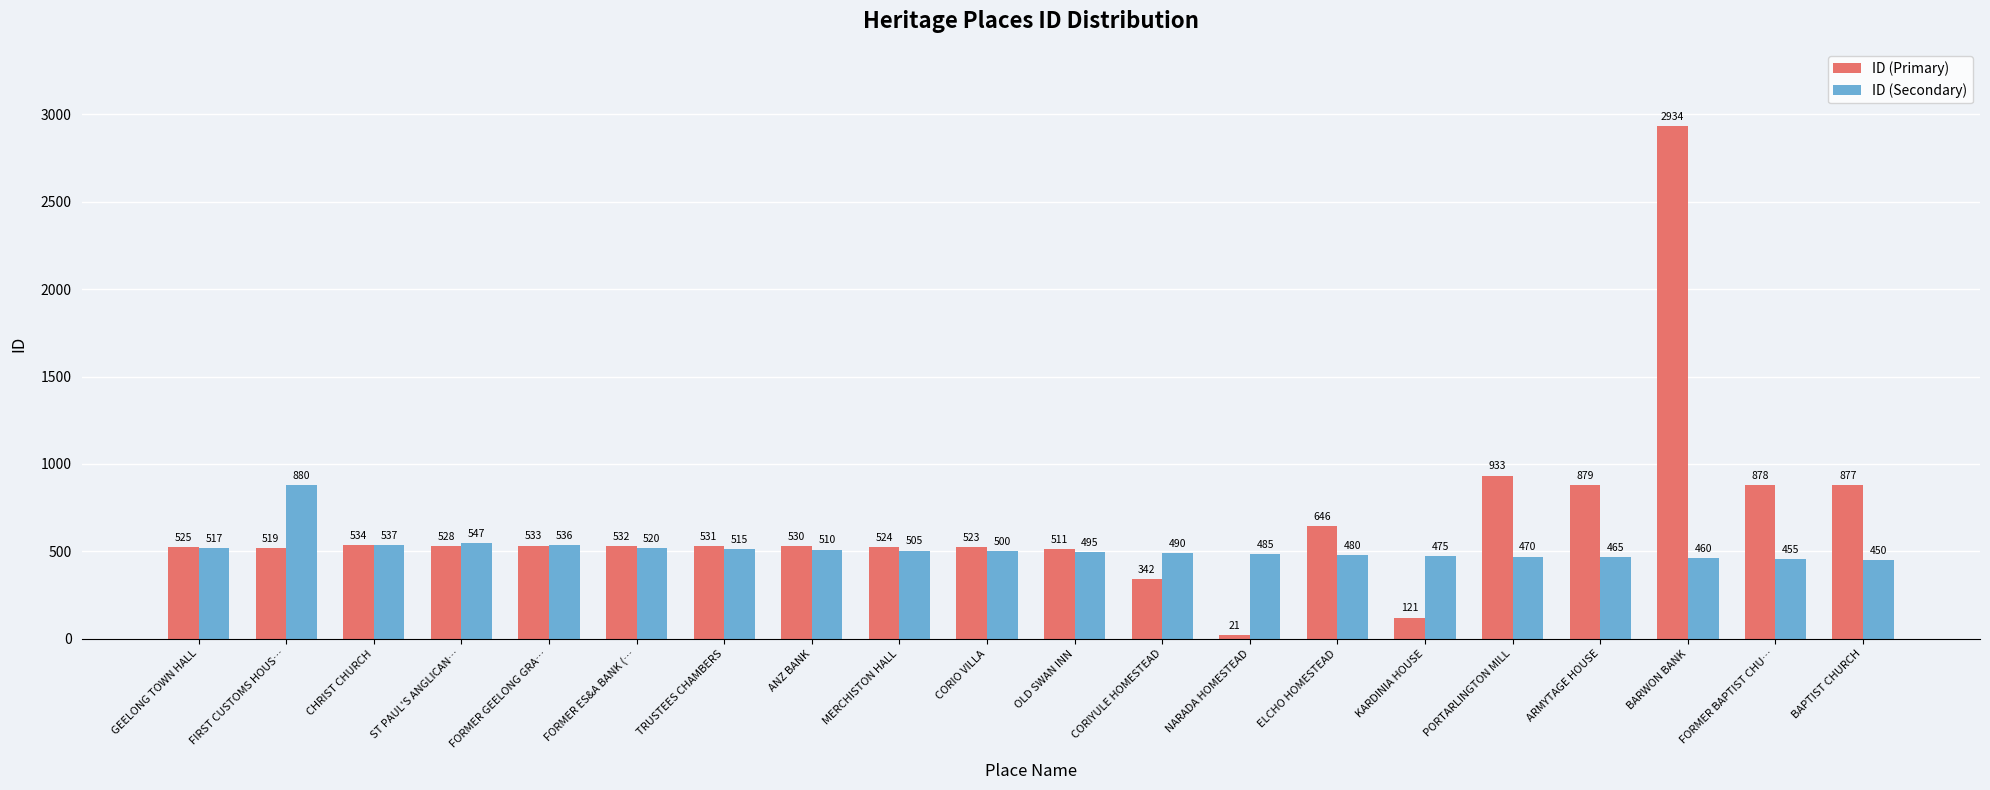

At which label does ID (Secondary) first exceed 500?

GEELONG TOWN HALL